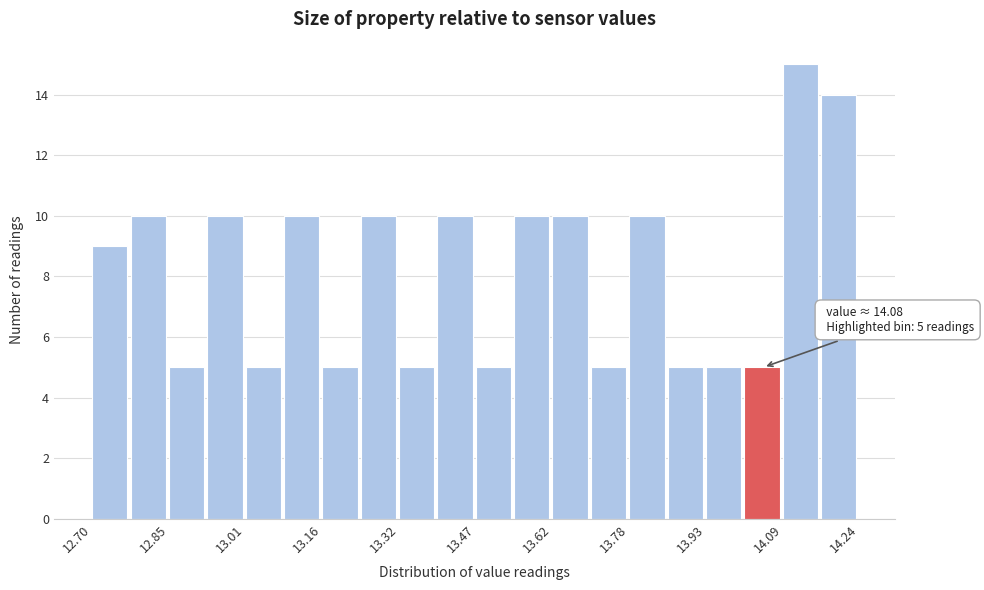

Around what value on the x-axis is the tallest bar? Give the approximate position of its centre, as read against the axis.

14.12